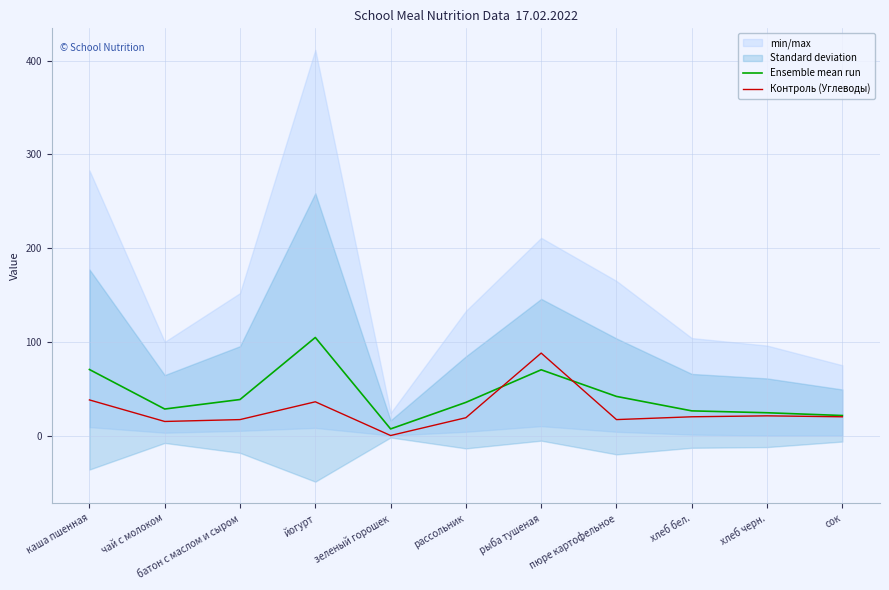

What is the label of the 11th point from the right?

каша пшенная